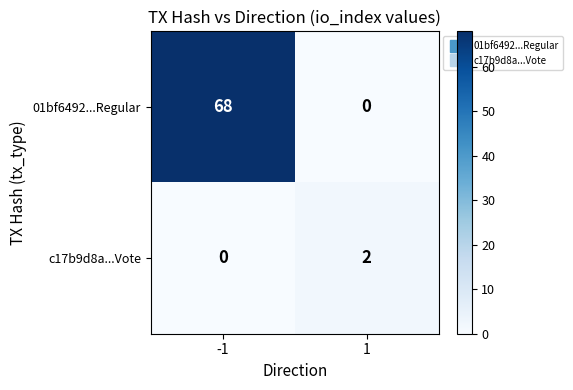

Which series has the largest total across all categories?

01bf6492...Regular